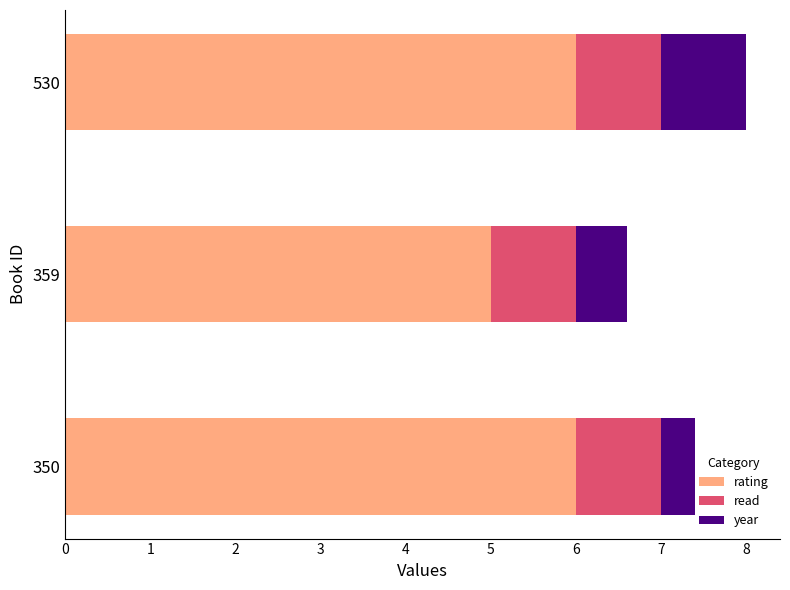

At which label does rating reach its minimum?

359